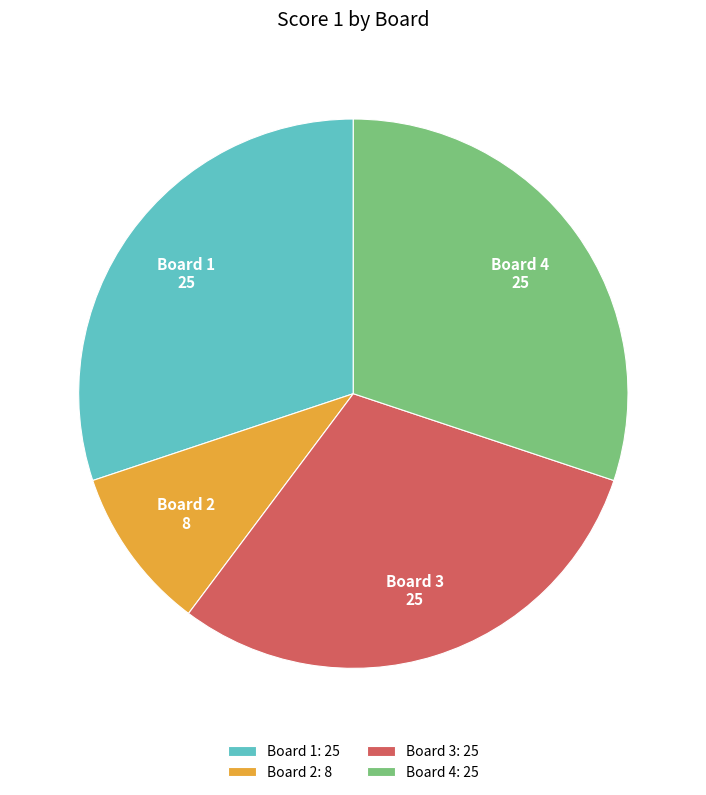

Combined, do Board 4 and Board 2 account for over 50%?

No